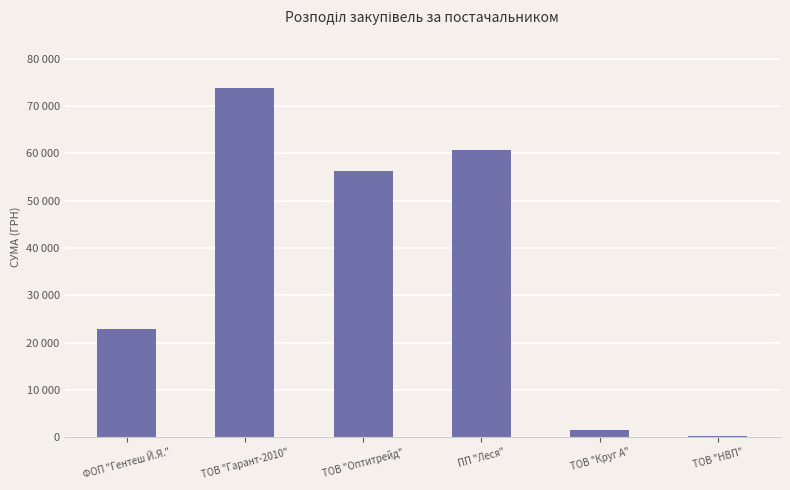

What is the label of the 1st bar from the left?

ФОП "Гентеш Й.Я."